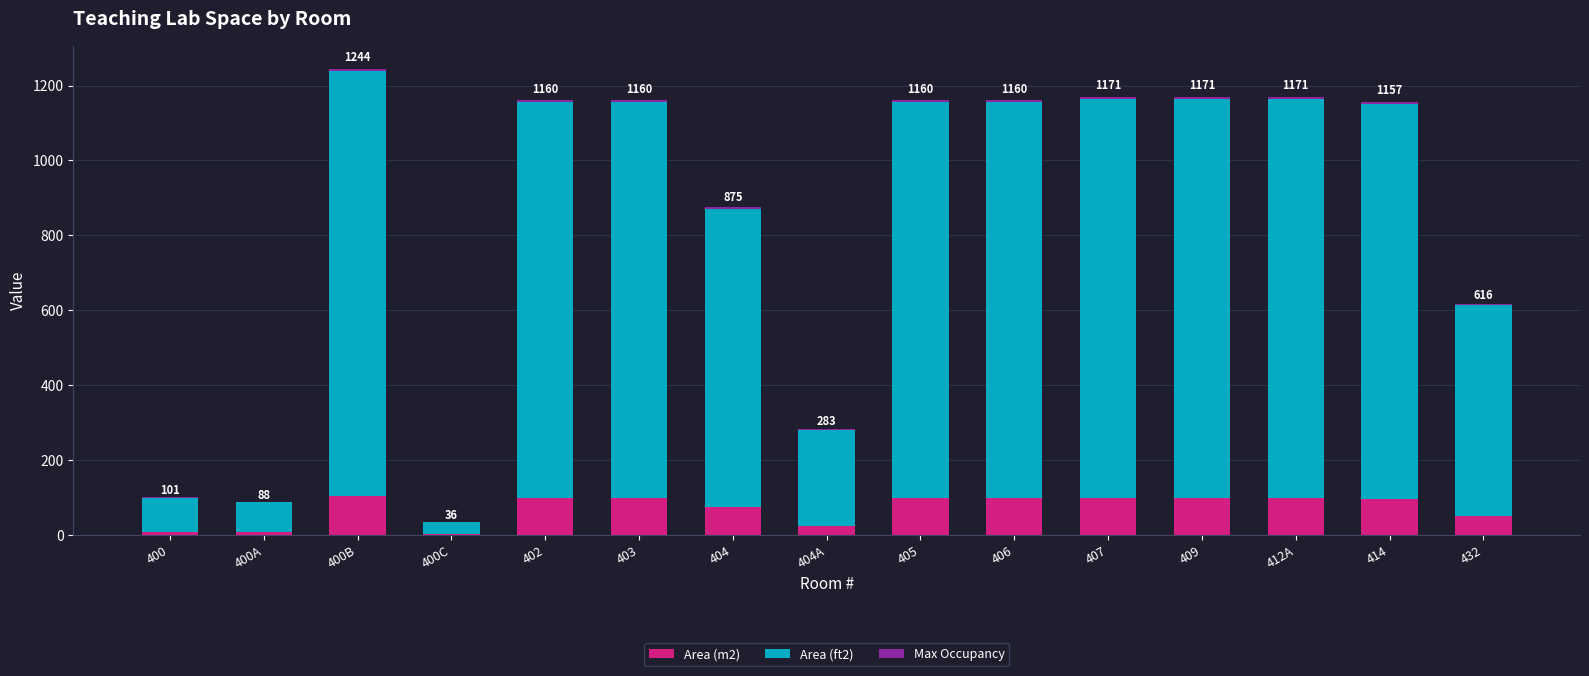

True or false: Area (m2) has a value of 7.4 at 400A.

True